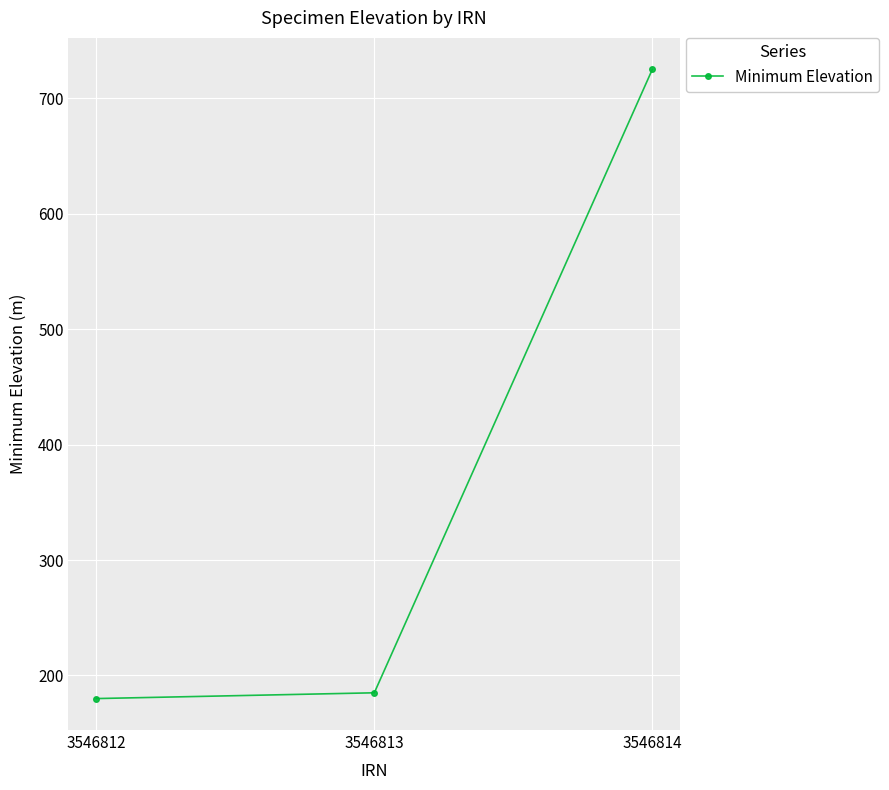

Does the chart have visible grid lines?

Yes